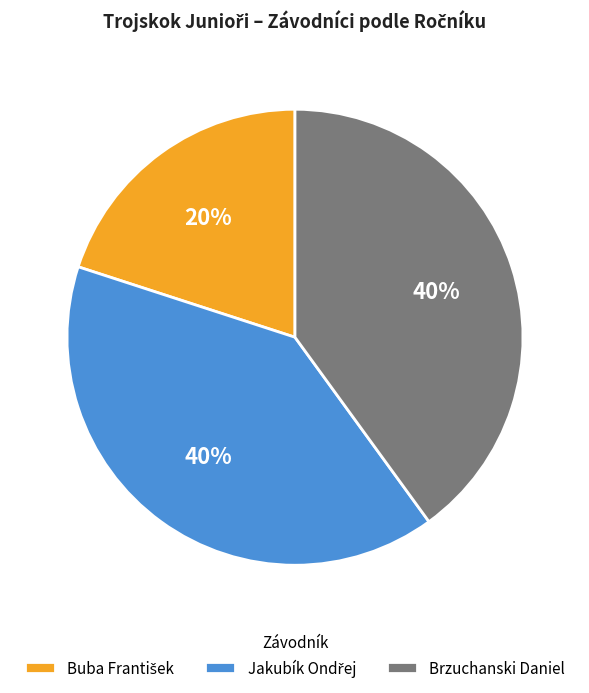

How many slices are in this pie chart?

3